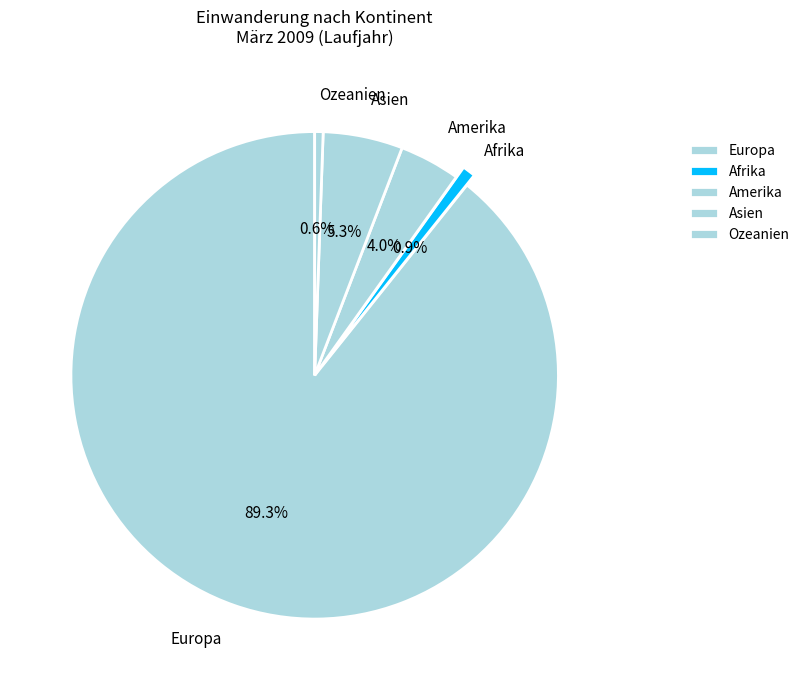

What percentage is the Asien slice, to the nearest percent?

5%